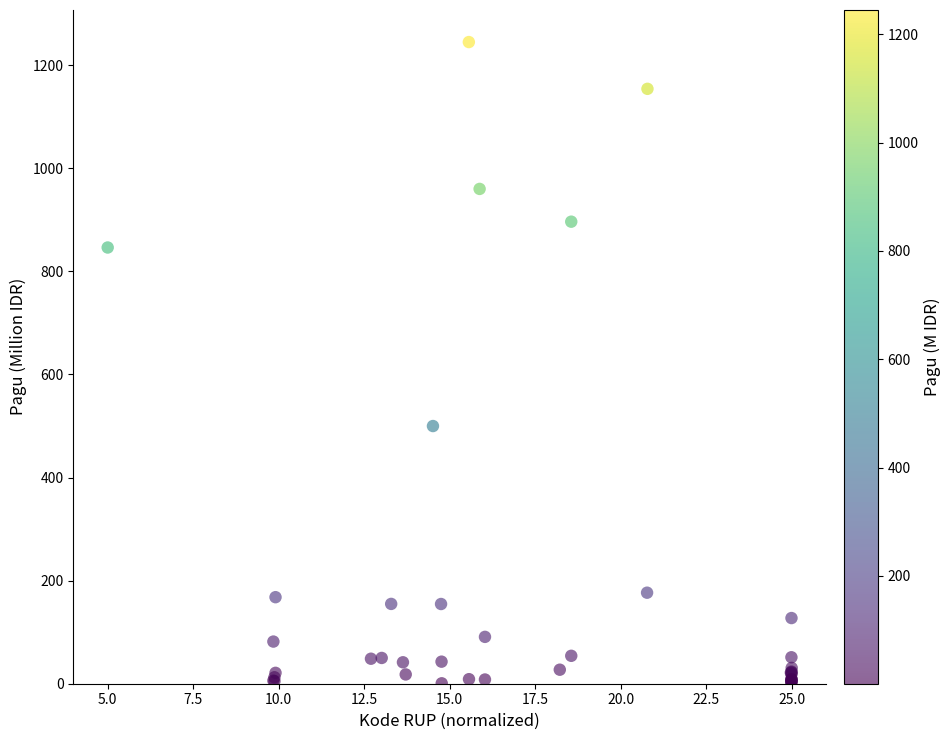

What Y value in the scatter plot is closest to 622?

499.9